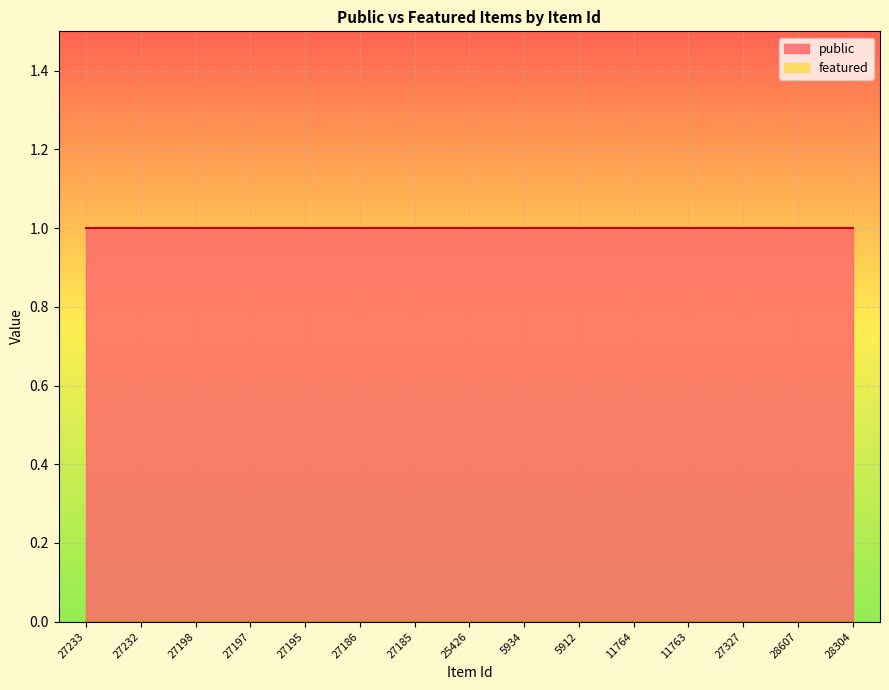

Which has a higher value, 5912 or 27195?

5912